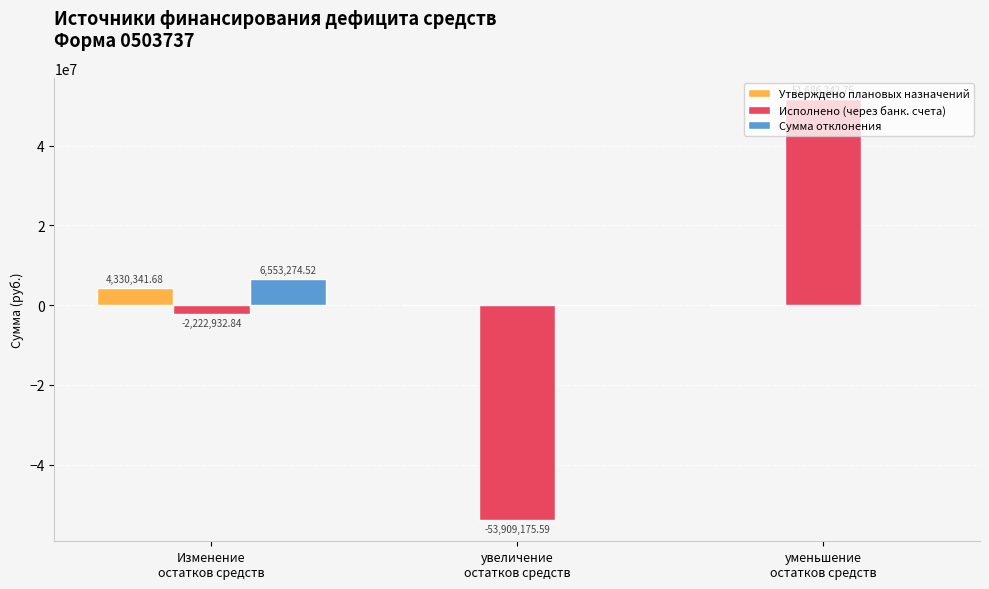

How many data points in Утверждено плановых назначений are above 0?

1